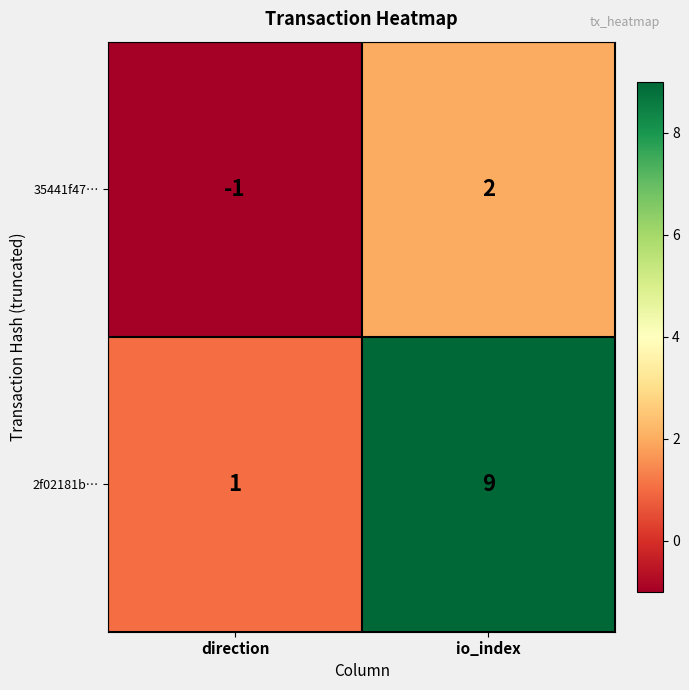

List the series in order of their overall mean, highest first.

2f02181b…, 35441f47…